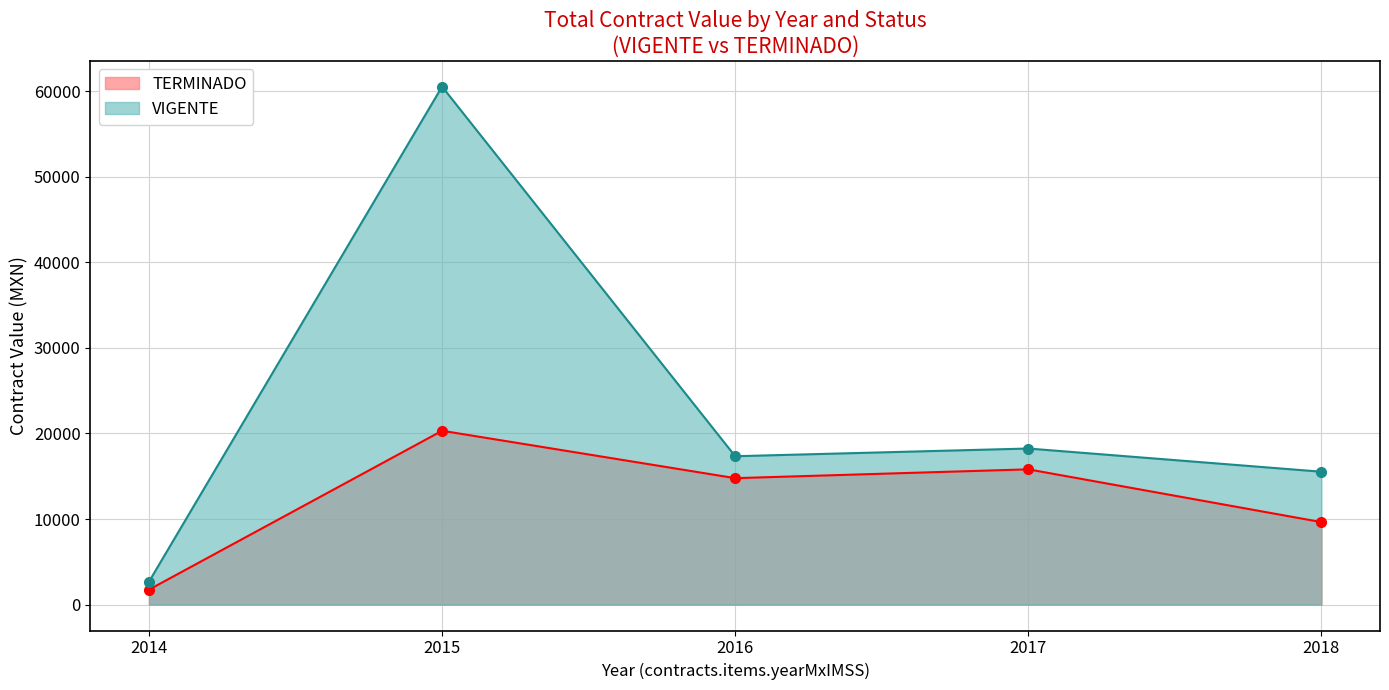

Which series has the largest range (max minus min)?

VIGENTE